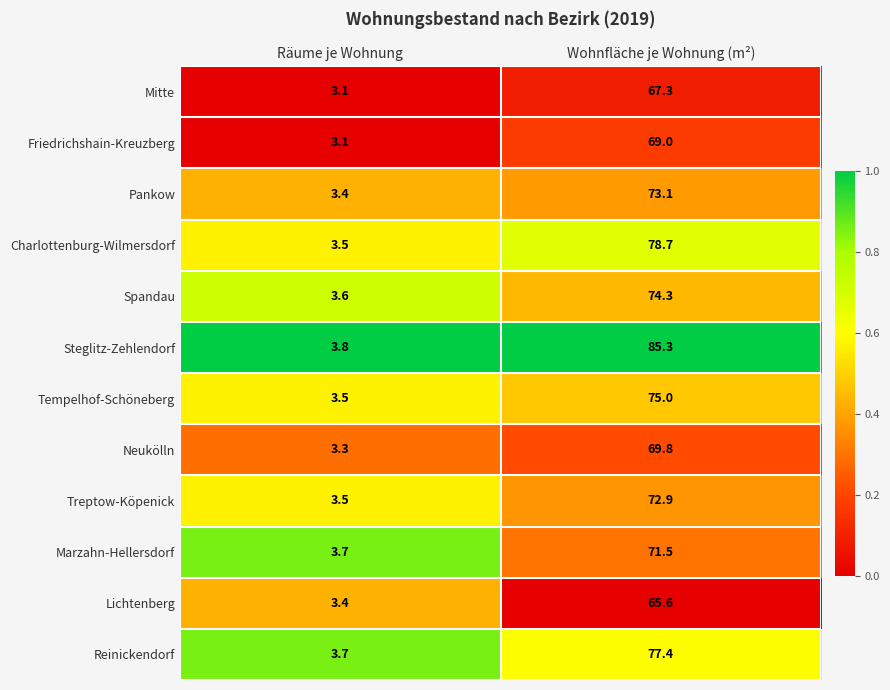

What is the total value across all series at Räume je Wohnung?

41.6